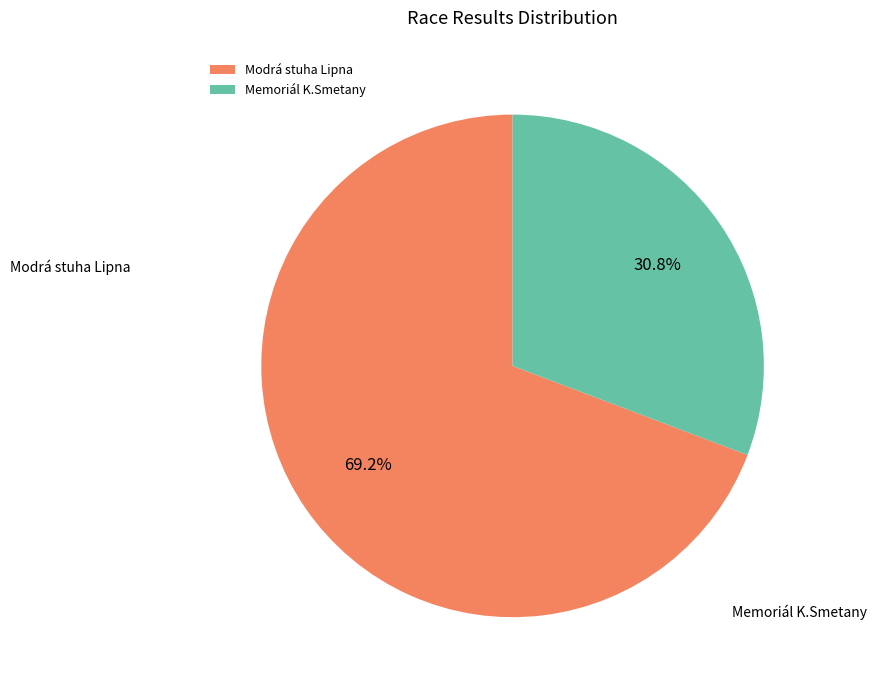

Which has a higher value, Memoriál K.Smetany or Modrá stuha Lipna?

Modrá stuha Lipna